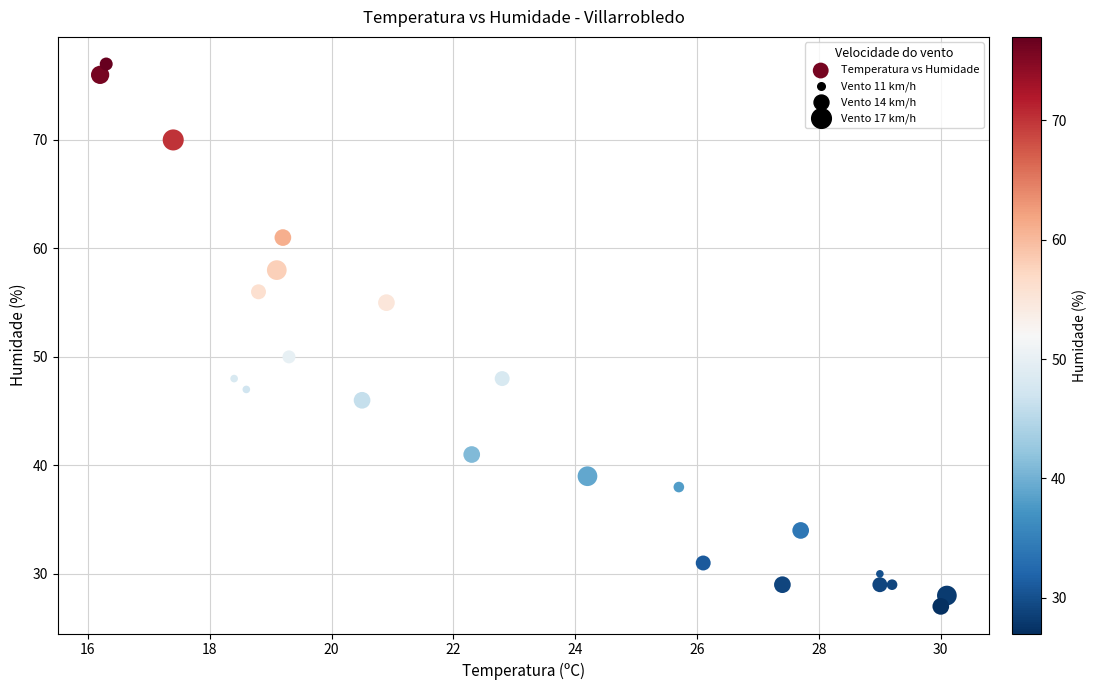

What is the range of Y values (max minus min)?

50